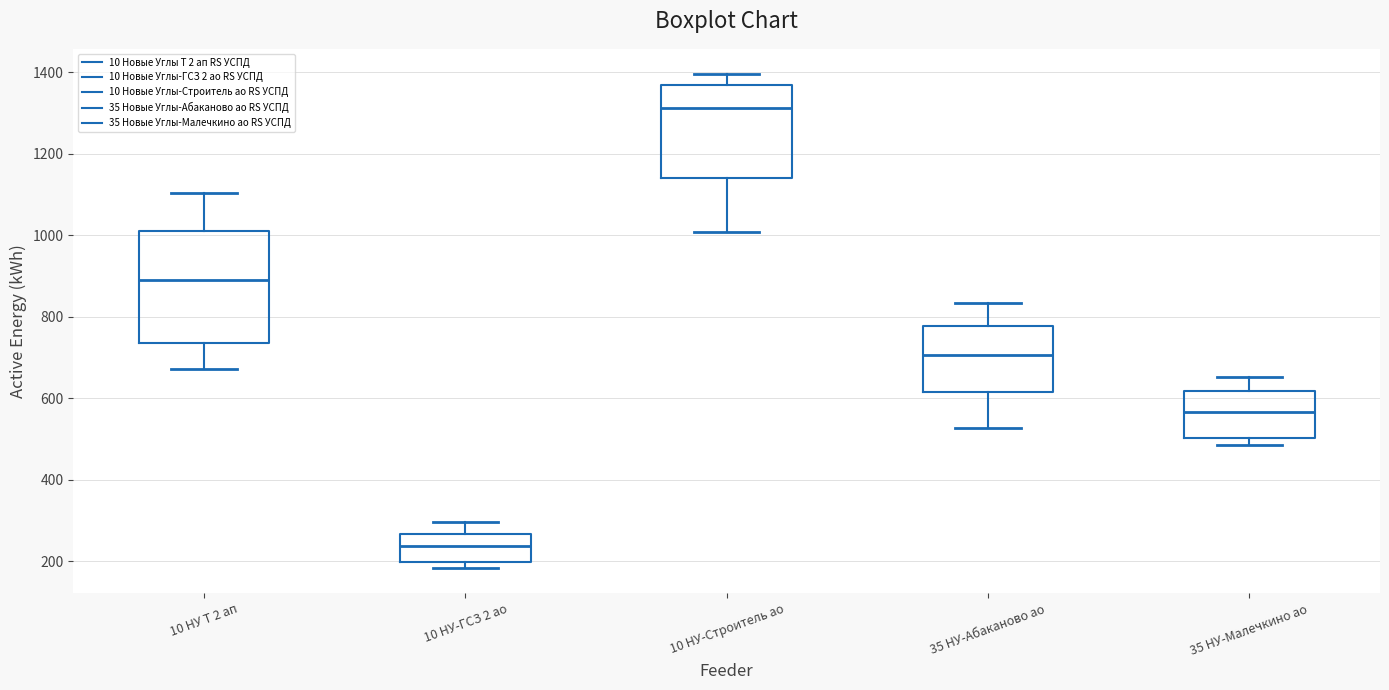

Which box's median line is the highest?

10 НУ-Строитель ао